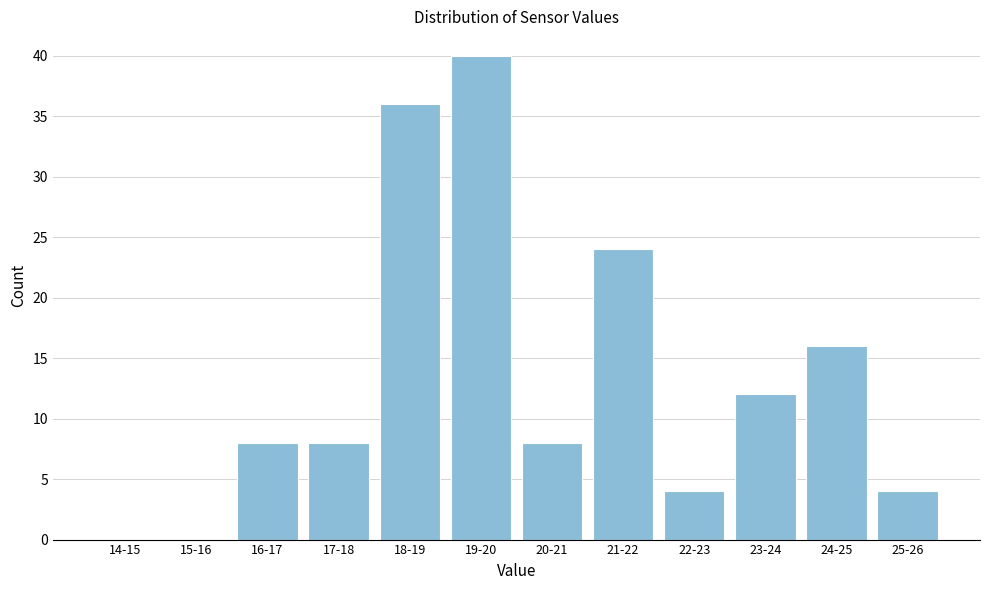

Reading left to right, list all the values displayed in this chart.

14-15=0	15-16=0	16-17=8	17-18=8	18-19=36	19-20=40	20-21=8	21-22=24	22-23=4	23-24=12	24-25=16	25-26=4